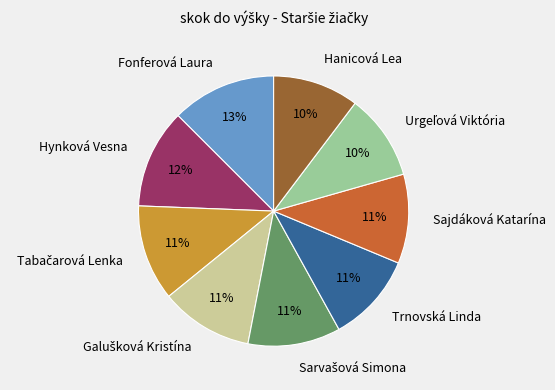

How many slices are in this pie chart?

9